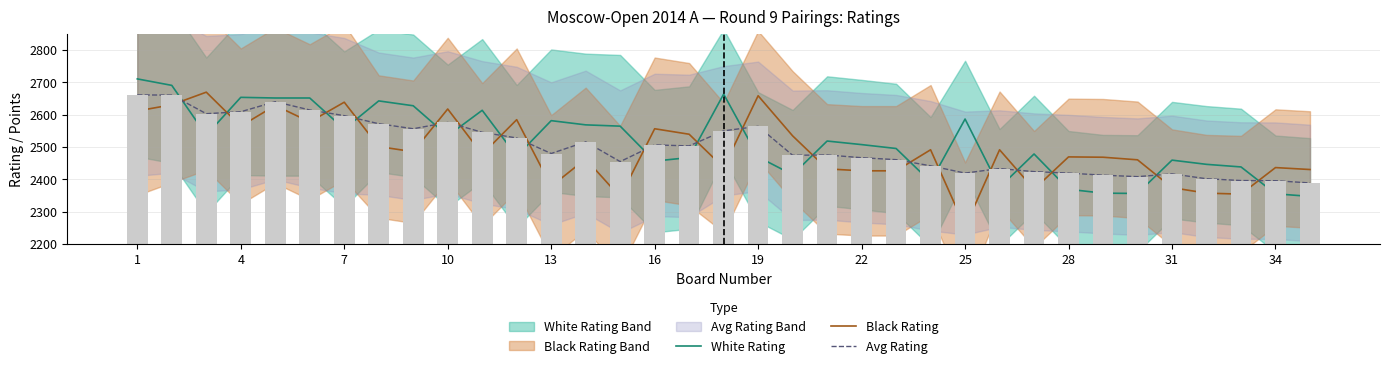

Between 7 and 26, which series saw the biggest shift?

Black Rating